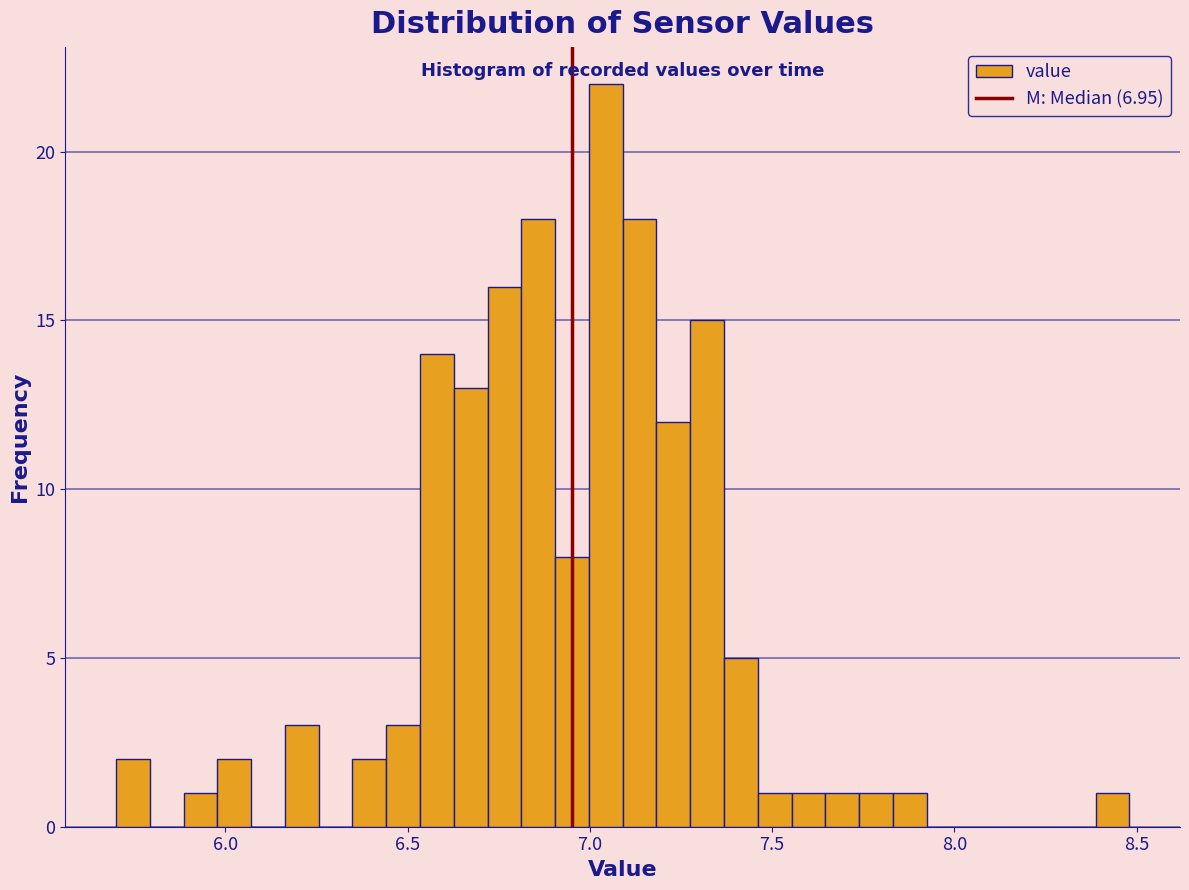

Read against the x-axis, roughly where is the centre of the tallest bar?

7.05